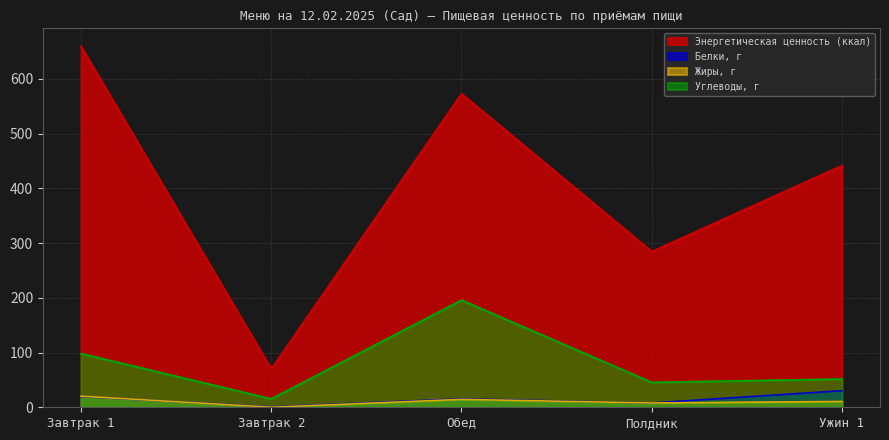

In Энергетическая ценность (ккал), how many points are higher than both neighbors (excluding endpoints)?

1